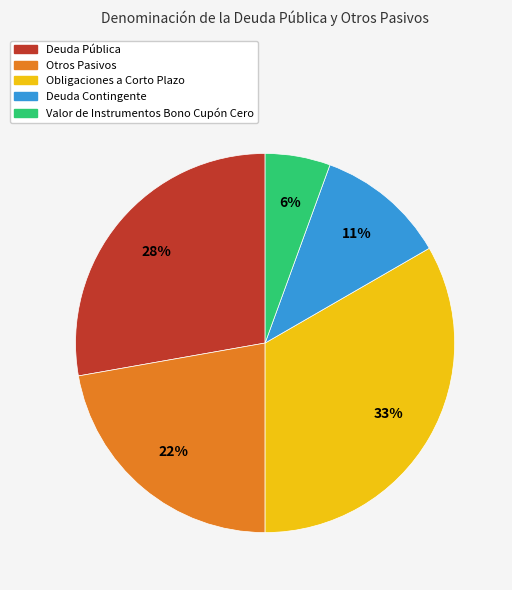

Count the number of slices in the pie.

5